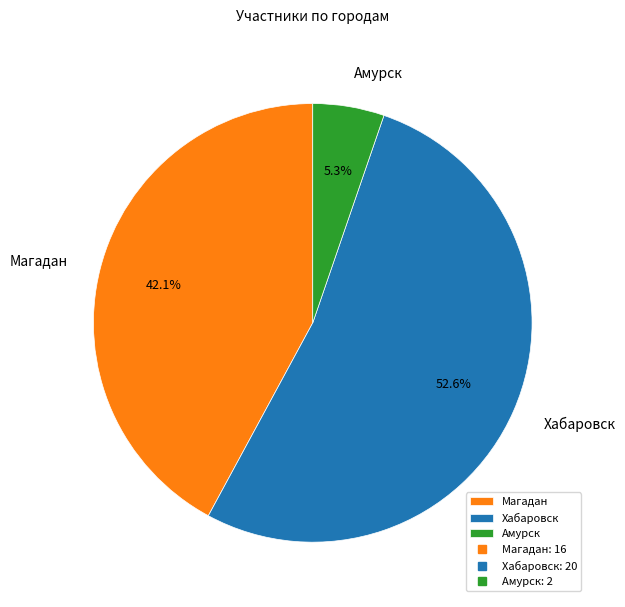

Which slice represents more than half of the pie?

Хабаровск